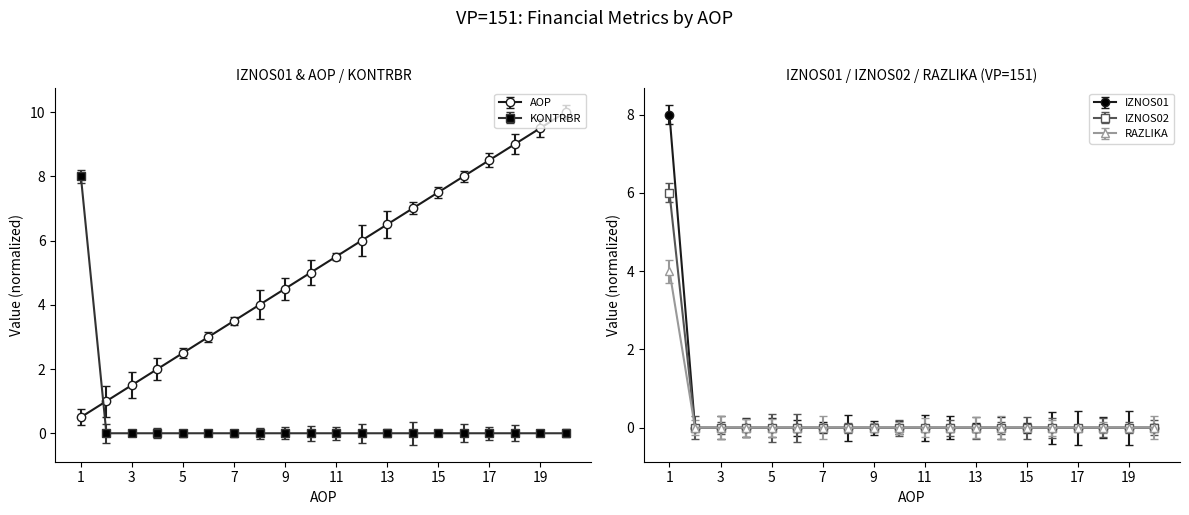

Is it true that IZNOS01 equals 0.0 at 7?

True